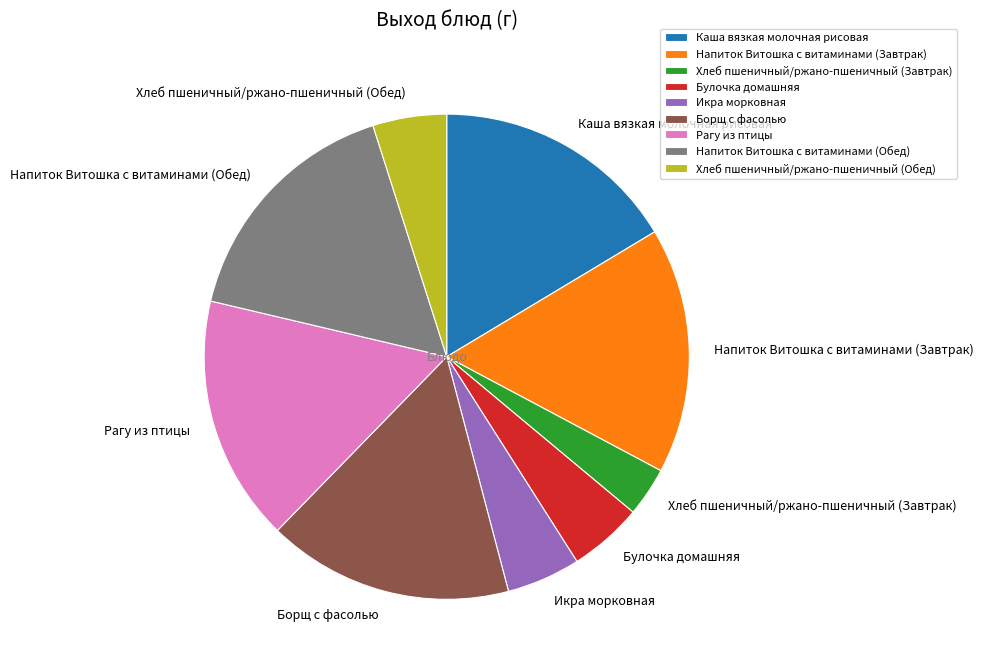

Is it true that Хлеб пшеничный/ржано-пшеничный (Завтрак) is 15% of the pie?

False